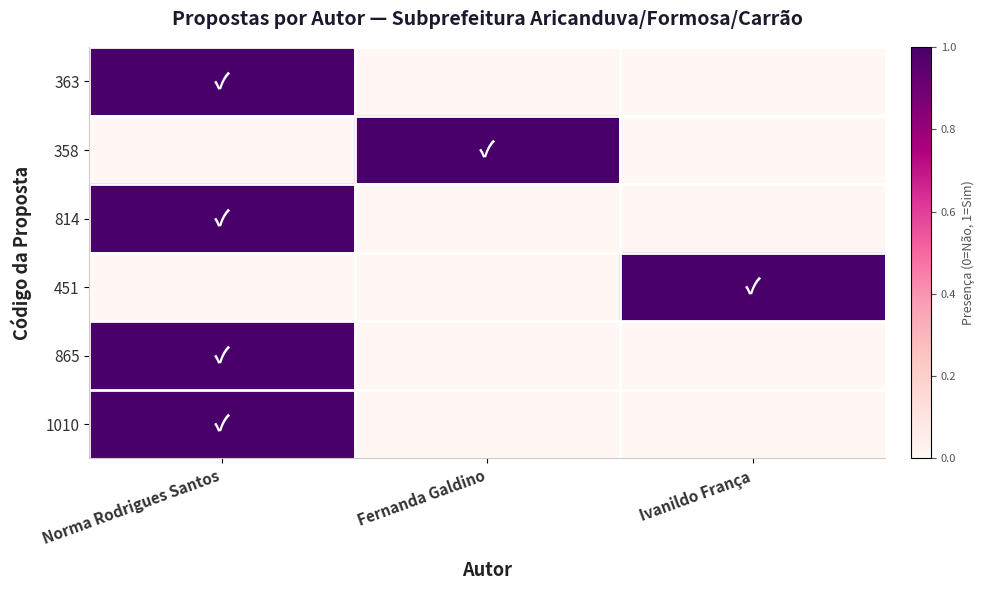

Rank the series at Ivanildo França from highest to lowest value.

451, 363, 358, 814, 865, 1010